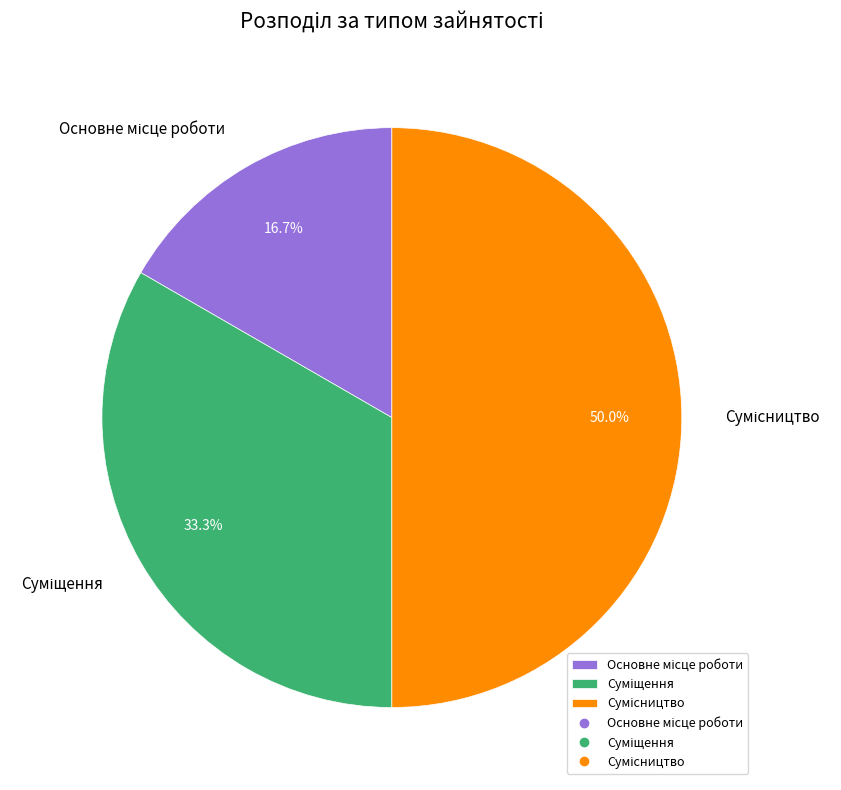

Which slice is the smallest?

Основне місце роботи